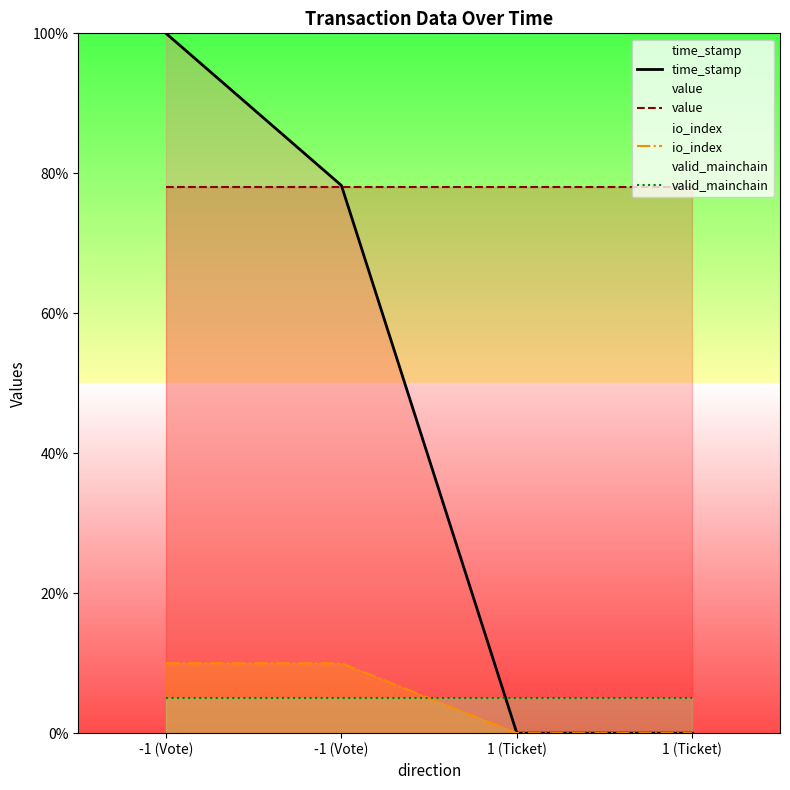

What is the maximum value for valid_mainchain?

5.0